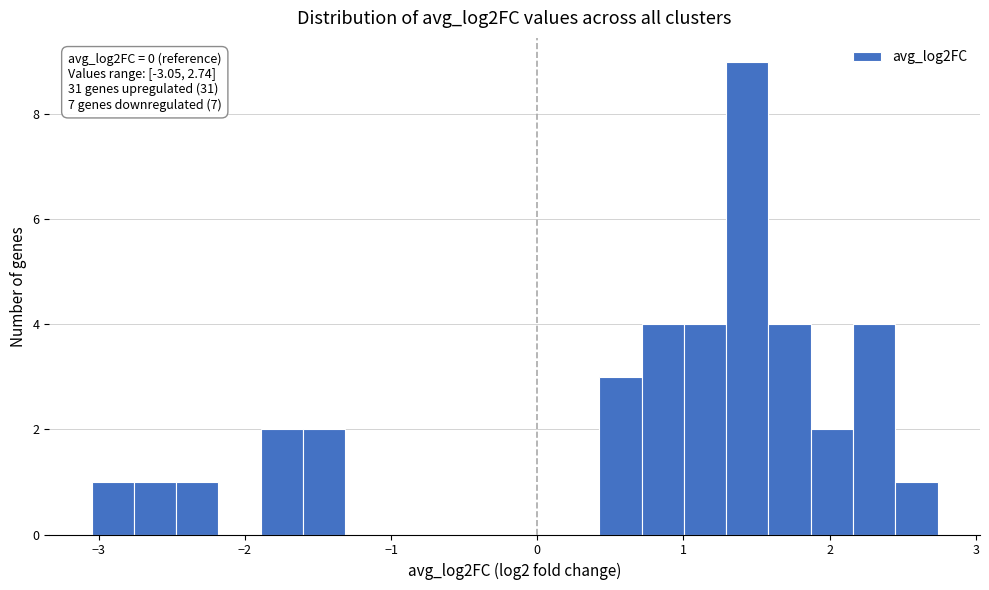

Around what value on the x-axis is the tallest bar? Give the approximate position of its centre, as read against the axis.

1.4